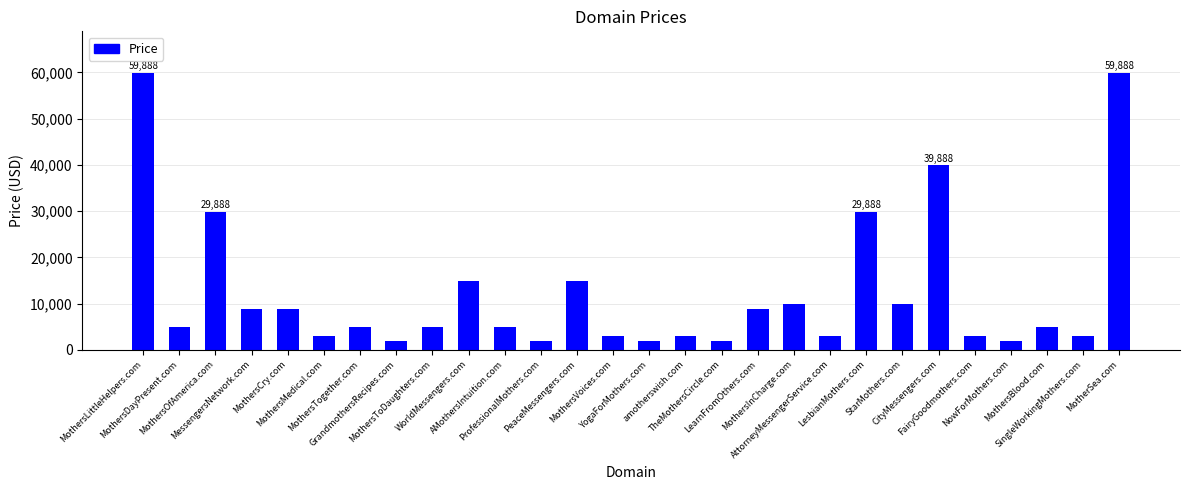

Approximately how many times larger is the value at ProfessionalMothers.com compared to LesbianMothers.com?

0.1